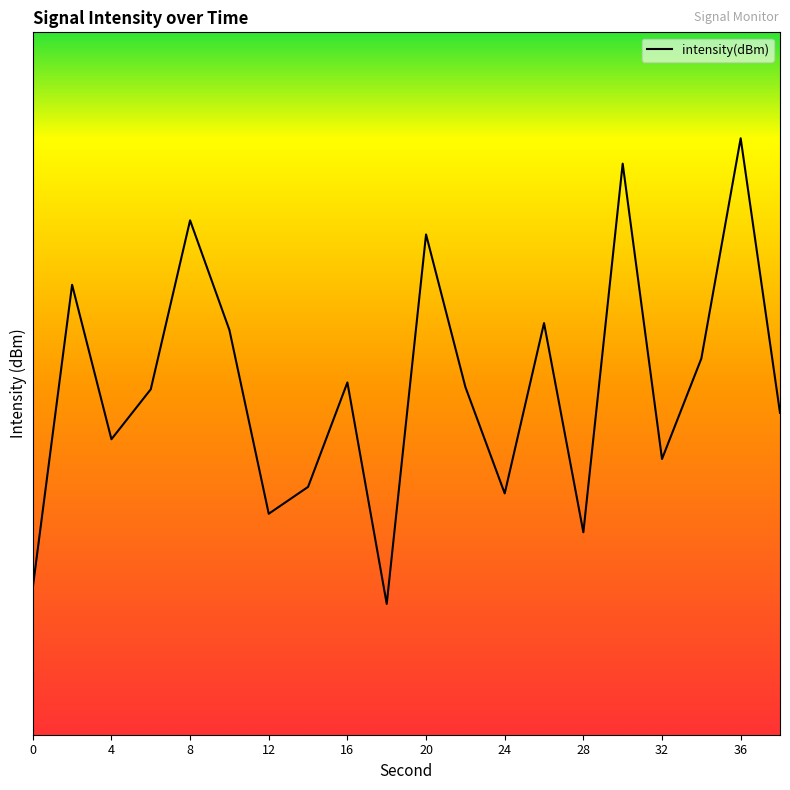

Rank the categories by value from lowest to highest.

18, 0, 28, 12, 24, 14, 32, 4, 38, 6, 22, 16, 34, 10, 26, 2, 20, 8, 30, 36